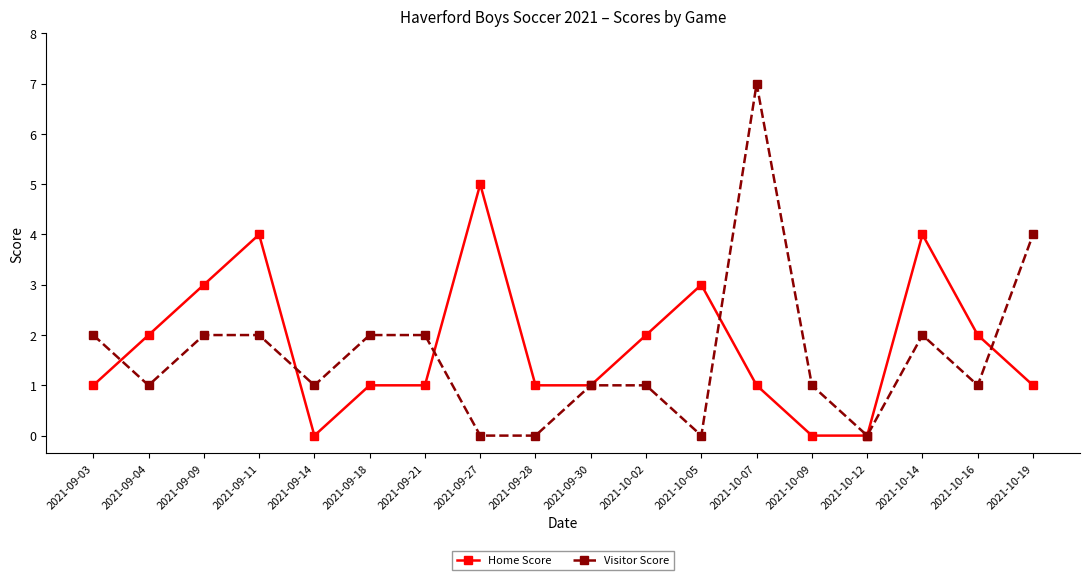

Is it true that Home Score equals 3 at 2021-09-09?

True